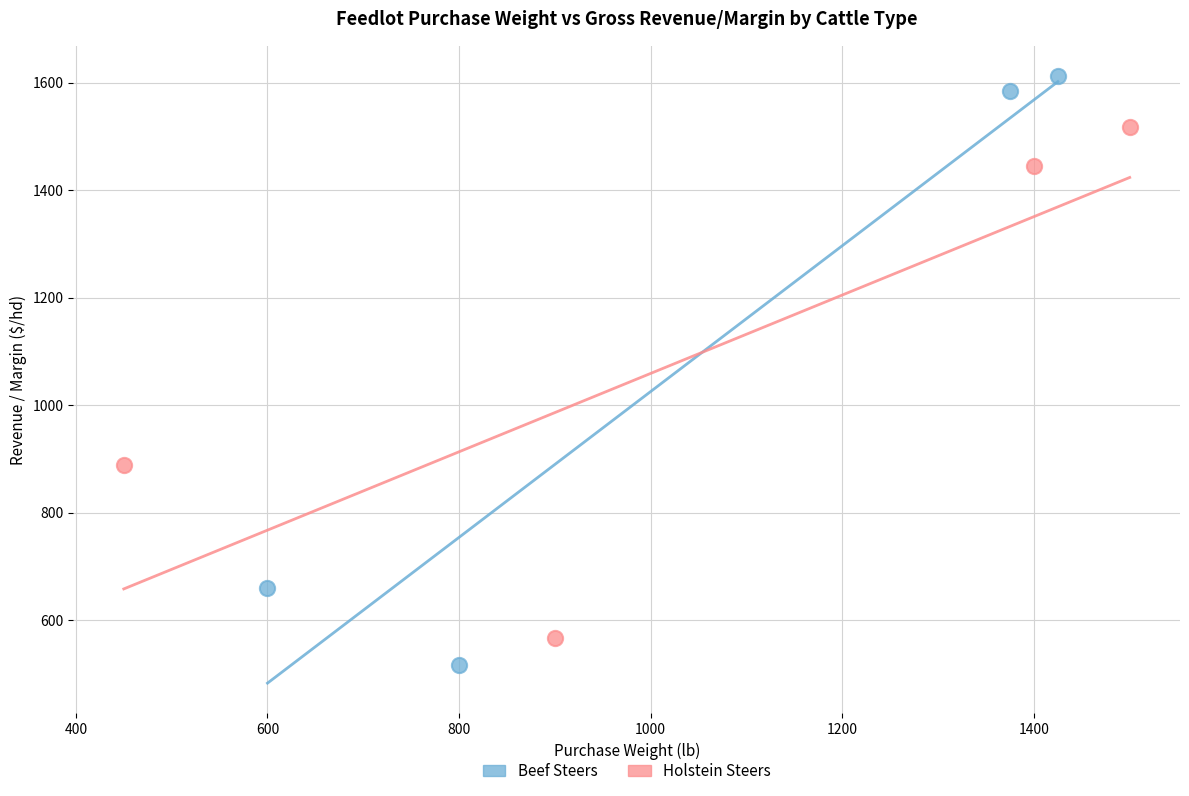

Which series reaches the minimum Y coordinate?

Beef Steers